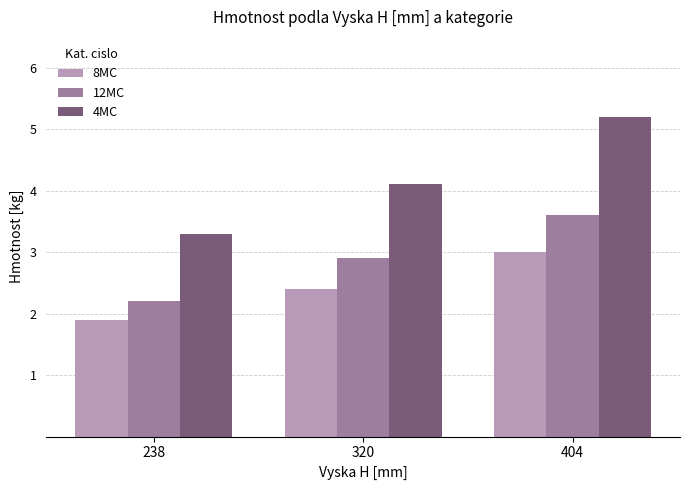

At 404, list the series in order from smallest to largest.

8MC, 12MC, 4MC